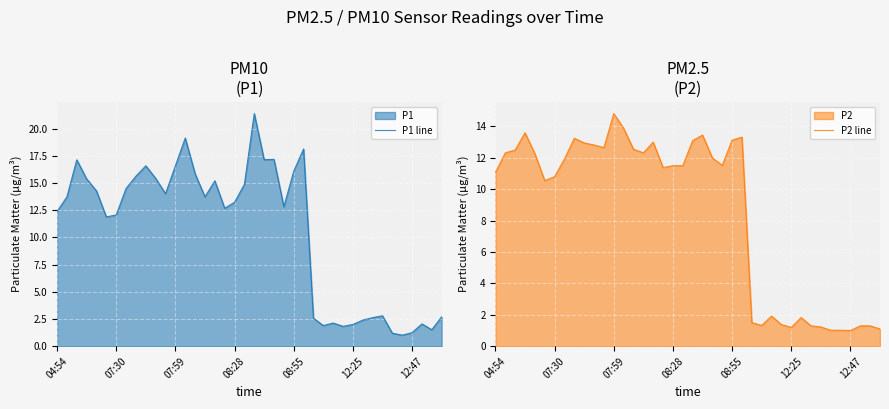

The value of P1 line at 8 is 23.5. True or false?

False